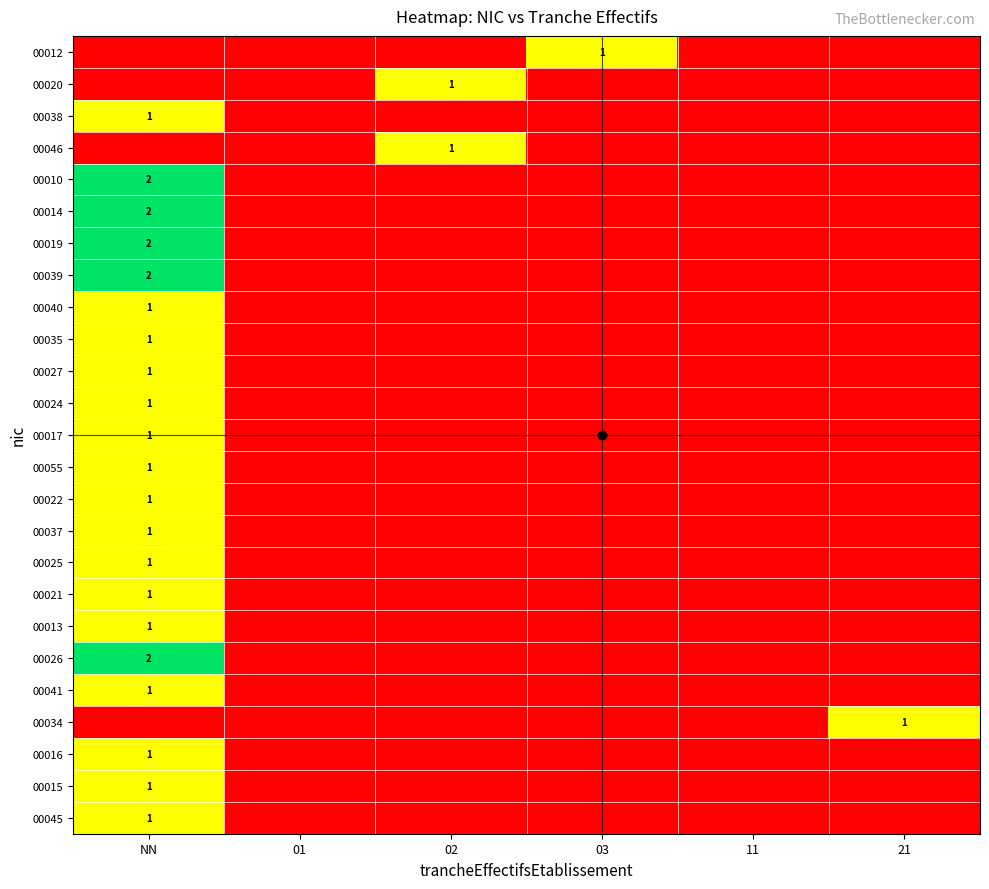

At how many categories does at least one series exceed 0?

4